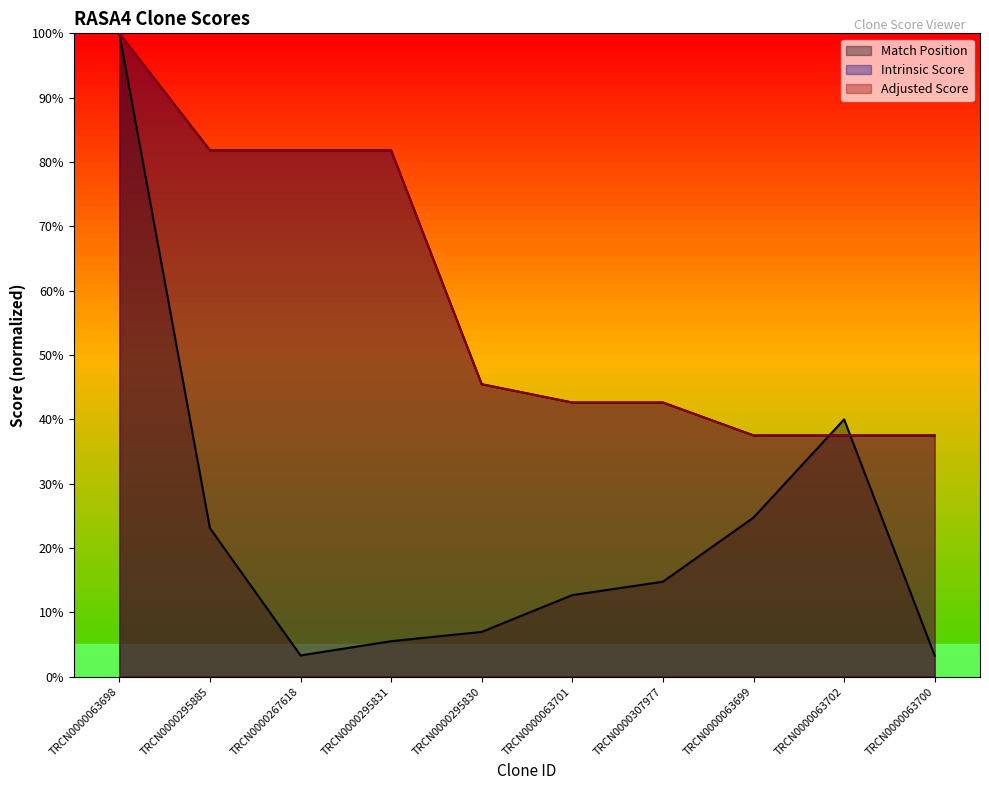

At which label does Match Position first exceed 14?

TRCN0000063698